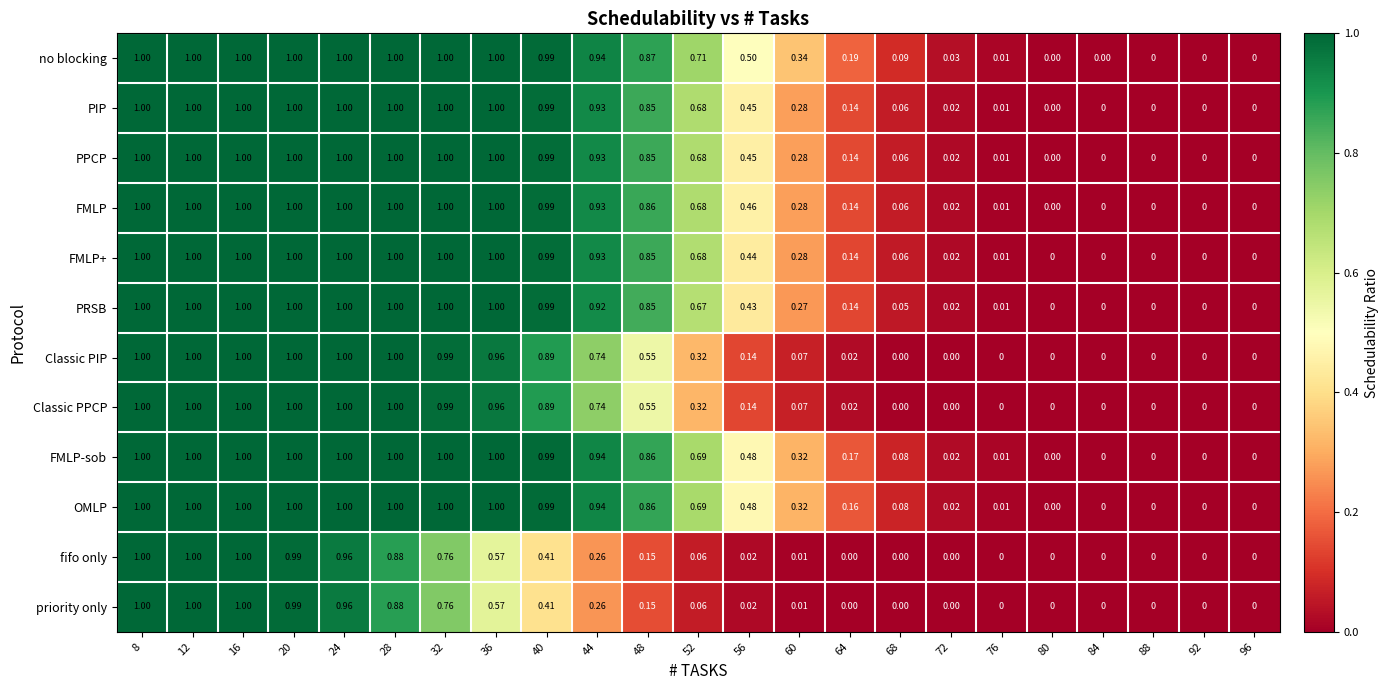

Between 64 and 88, which series saw the biggest shift?

no blocking